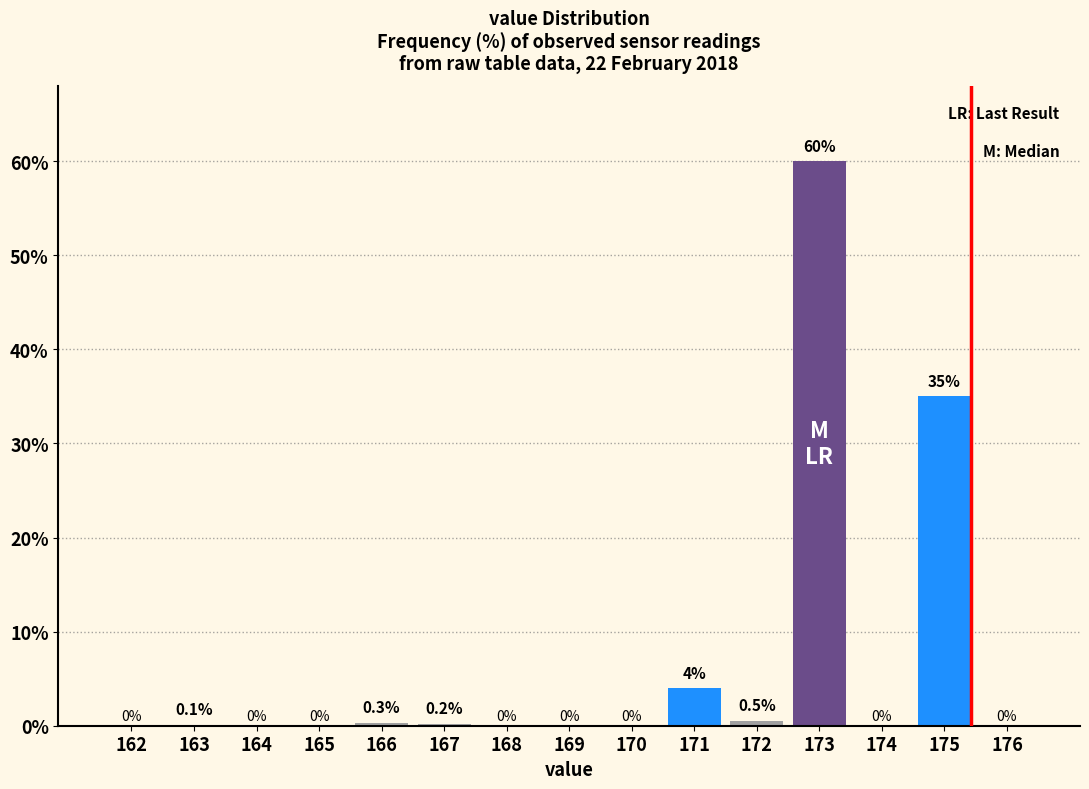

Reading right to left, transcribe all the data shown in this chart.

176=0.0	175=35.0	174=0.0	173=60.0	172=0.5	171=4.0	170=0.0	169=0.0	168=0.0	167=0.2	166=0.3	165=0.0	164=0.0	163=0.1	162=0.0